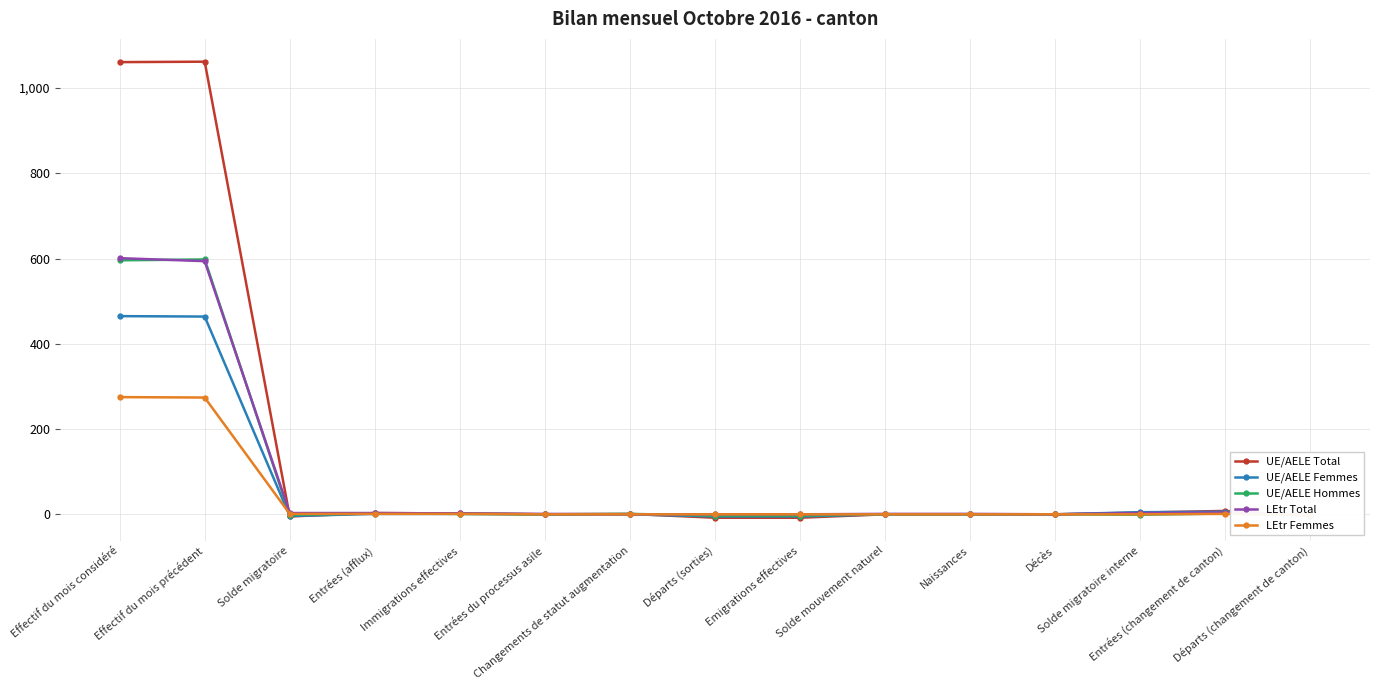

Count the number of data series in this chart.

5